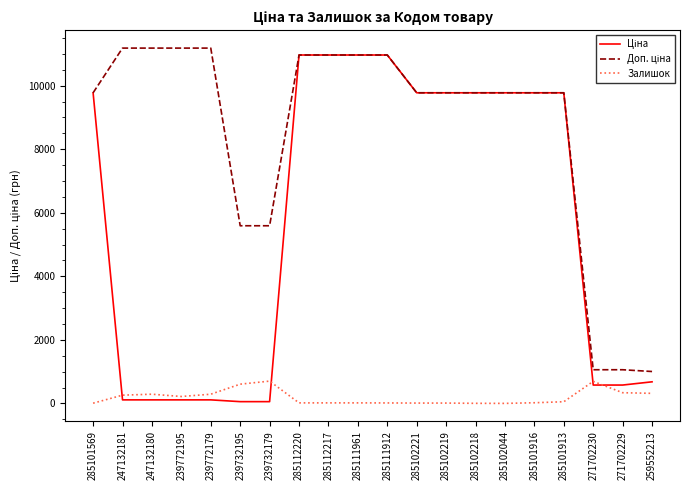

Does the chart display data point markers on the line(s)?

No